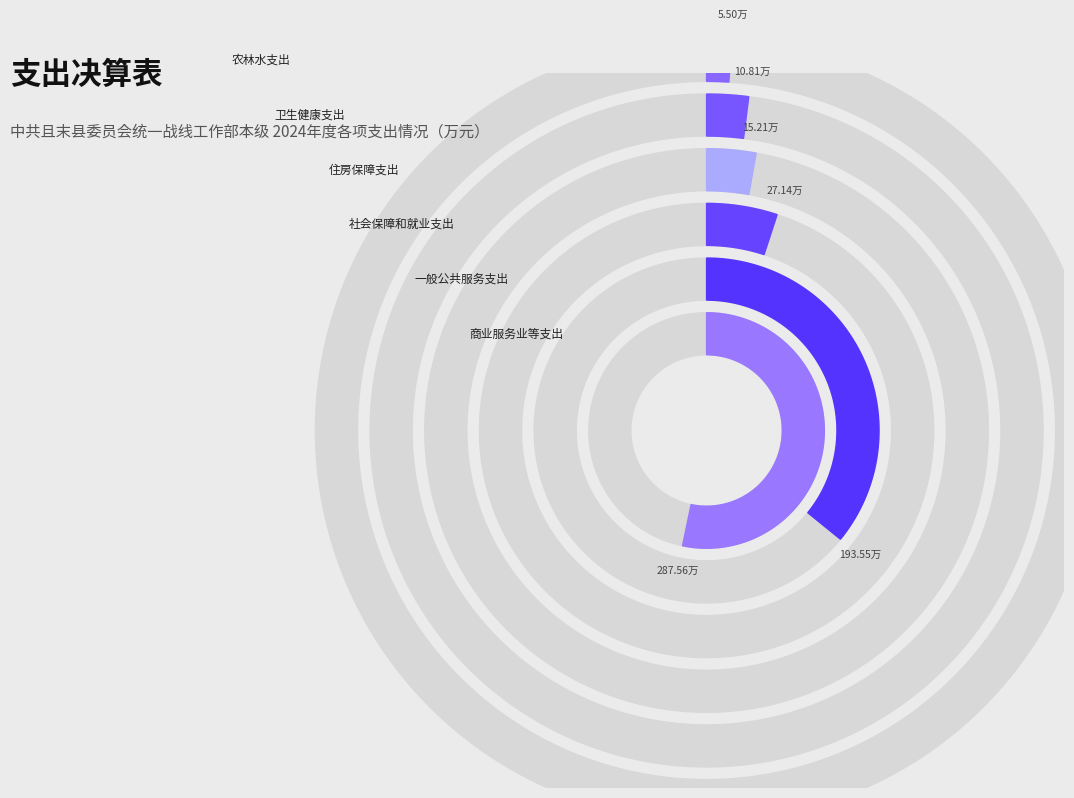

Is there a majority slice in this chart?

Yes